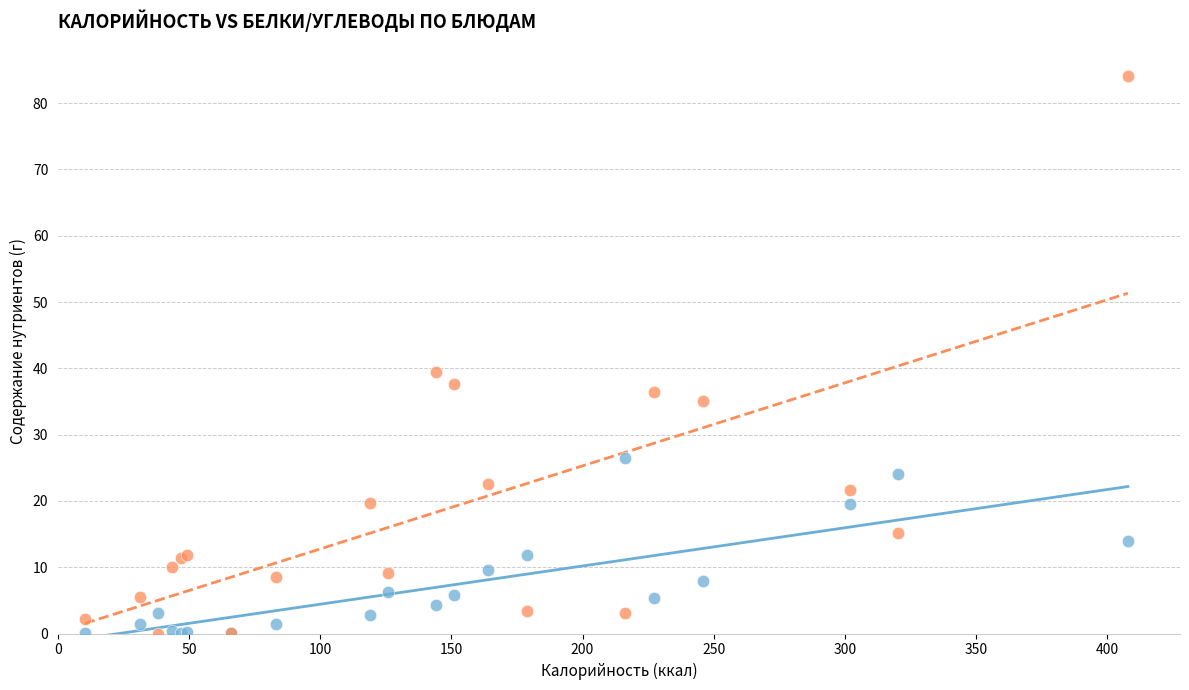

What are all the series names shown in the legend?

Белки, Углеводы